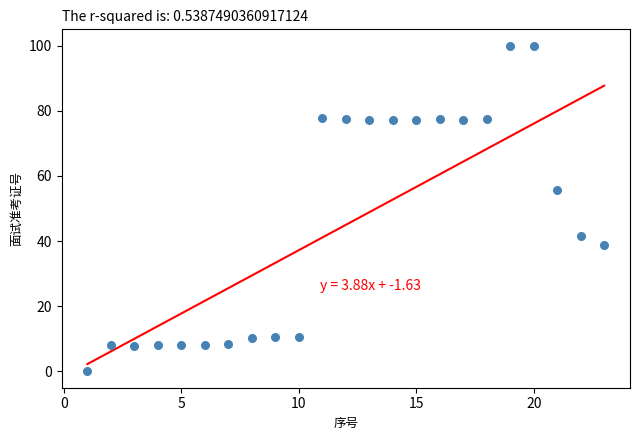

What is the range of Y values (max minus min)?

100.0